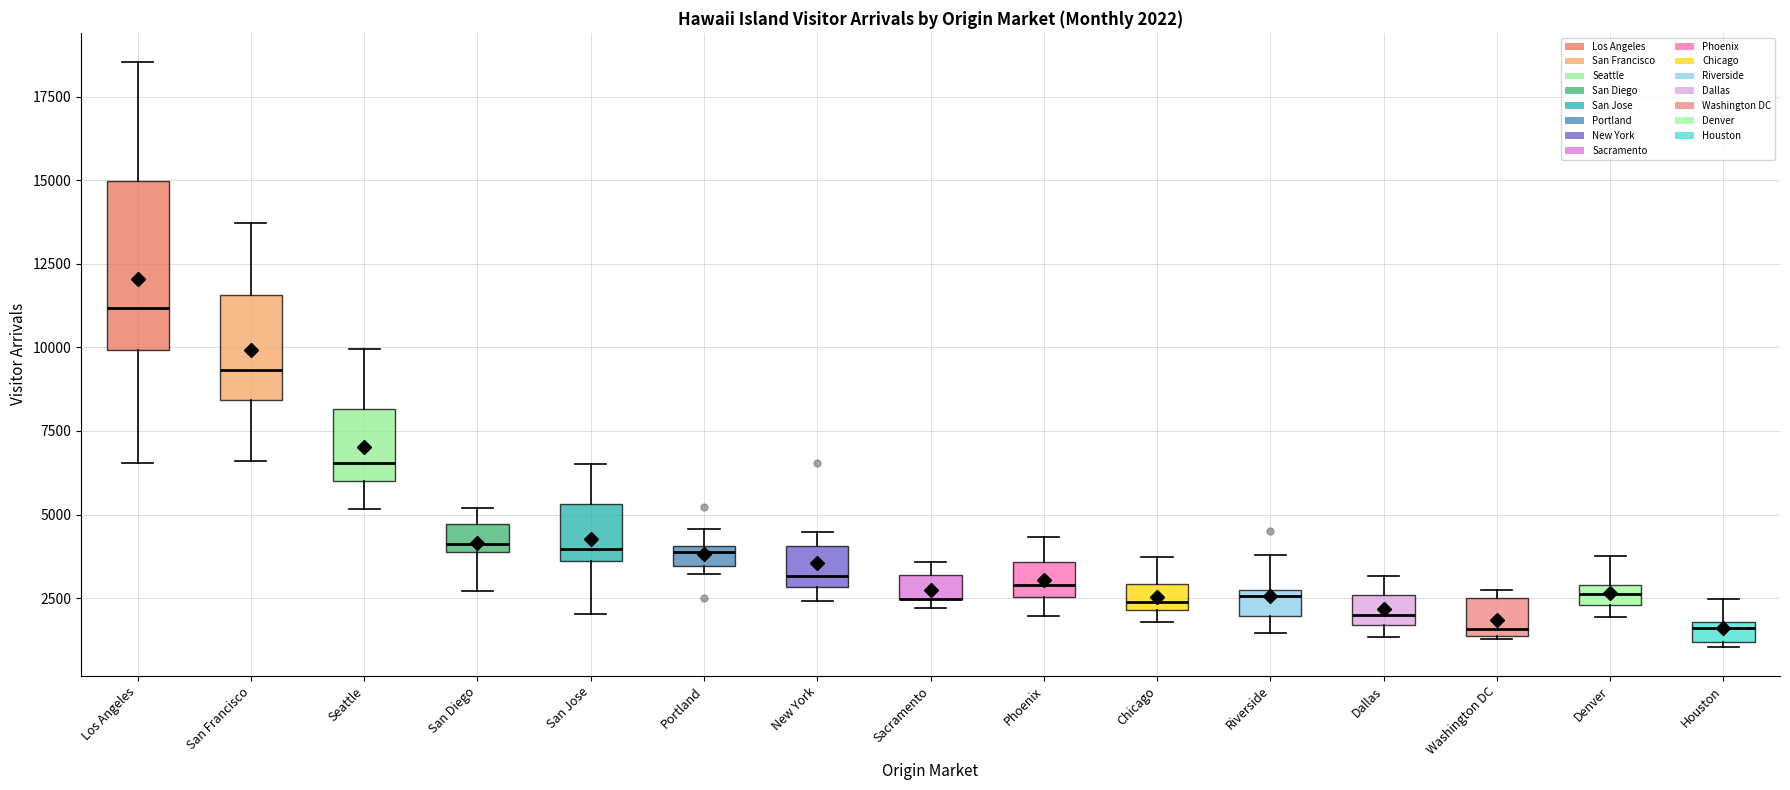

Which box is the tallest, from its lower edge to its upper edge?

Los Angeles